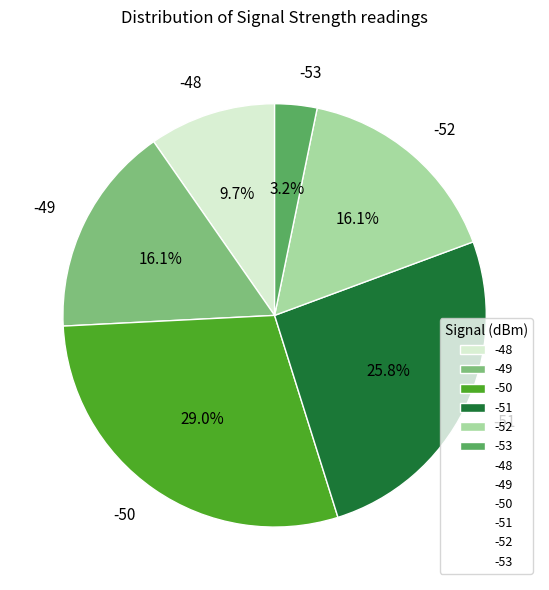

What is the smallest slice in the pie chart?

-53